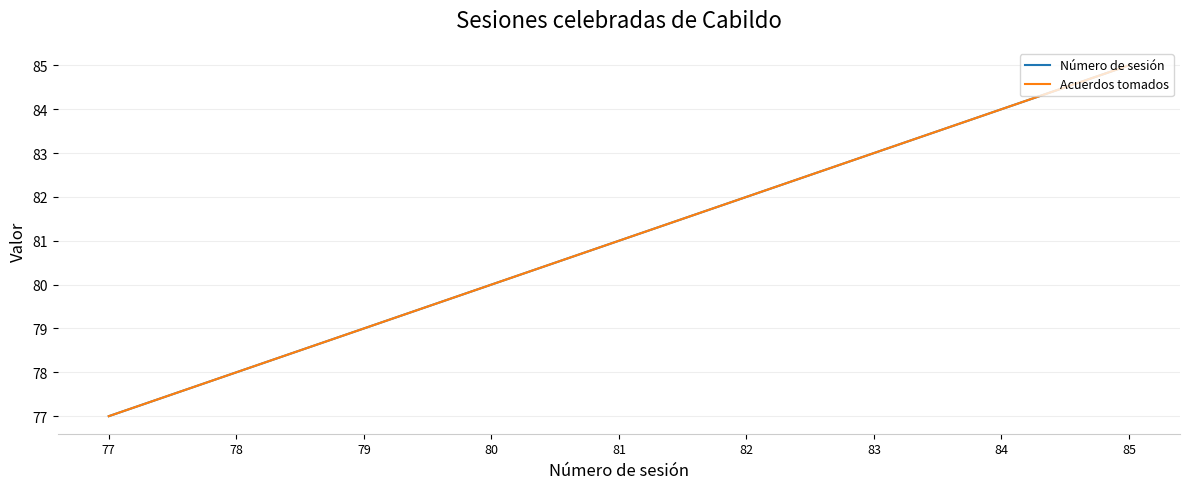

Is this an area chart (filled region under the line)?

No